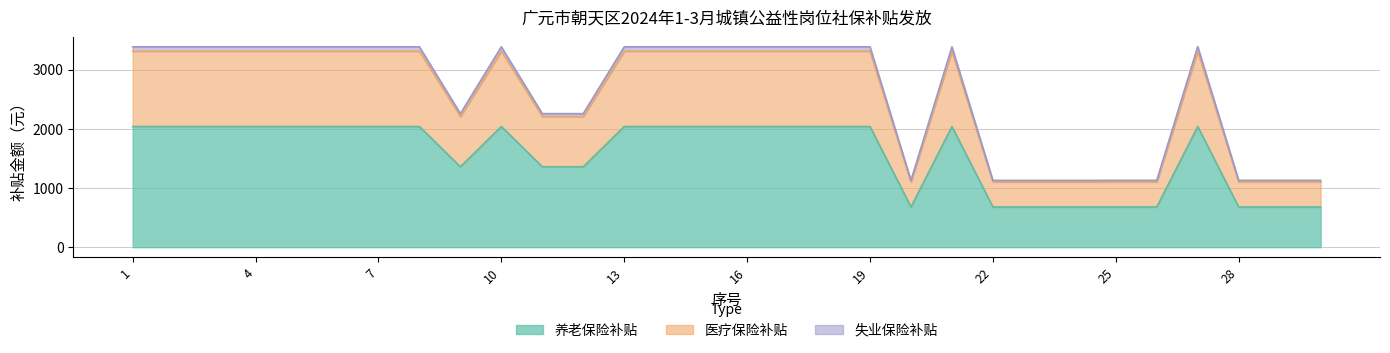

True or false: 医疗保险补贴 and 养老保险补贴 cross at least once.

False